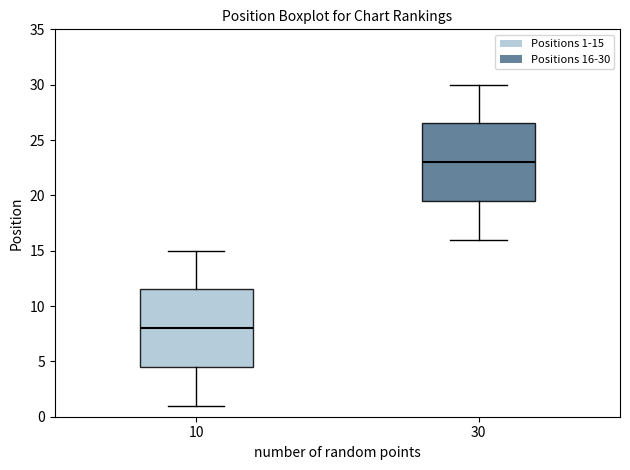

Reading left to right, read every box against the y-axis: the position of its median line, the range the box covers, and the ends of its whiskers. The values are not printed on the chart, so give them approximately, as read against the axis.

10: median 8.0, box 4.5 to 11.5, whiskers 1.0 to 15.0
30: median 23.0, box 19.5 to 26.5, whiskers 16.0 to 30.0